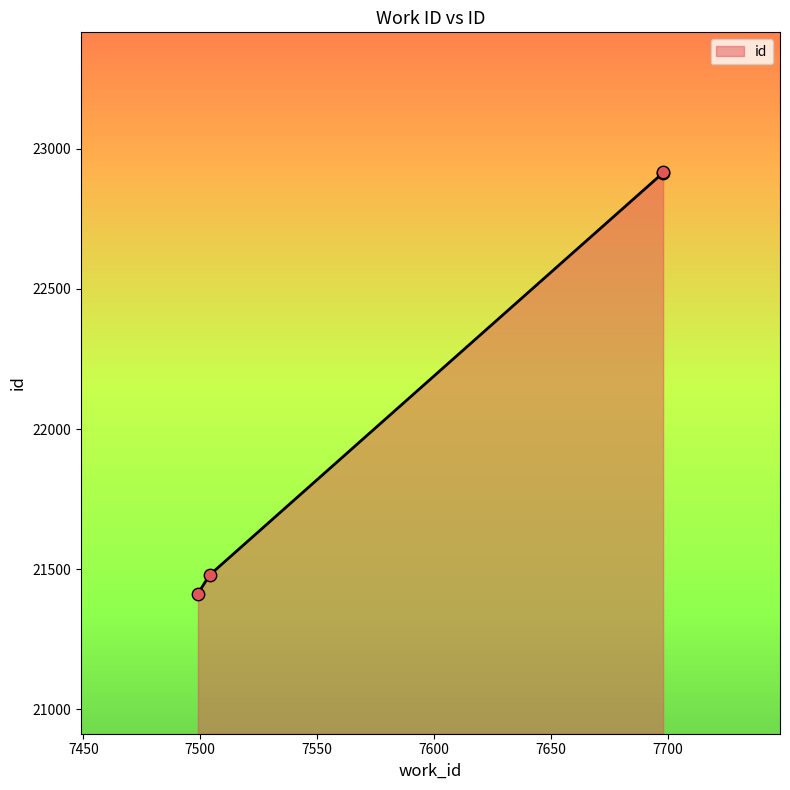

What is the ratio of the value at 7698 to the value at 7698?

1.0